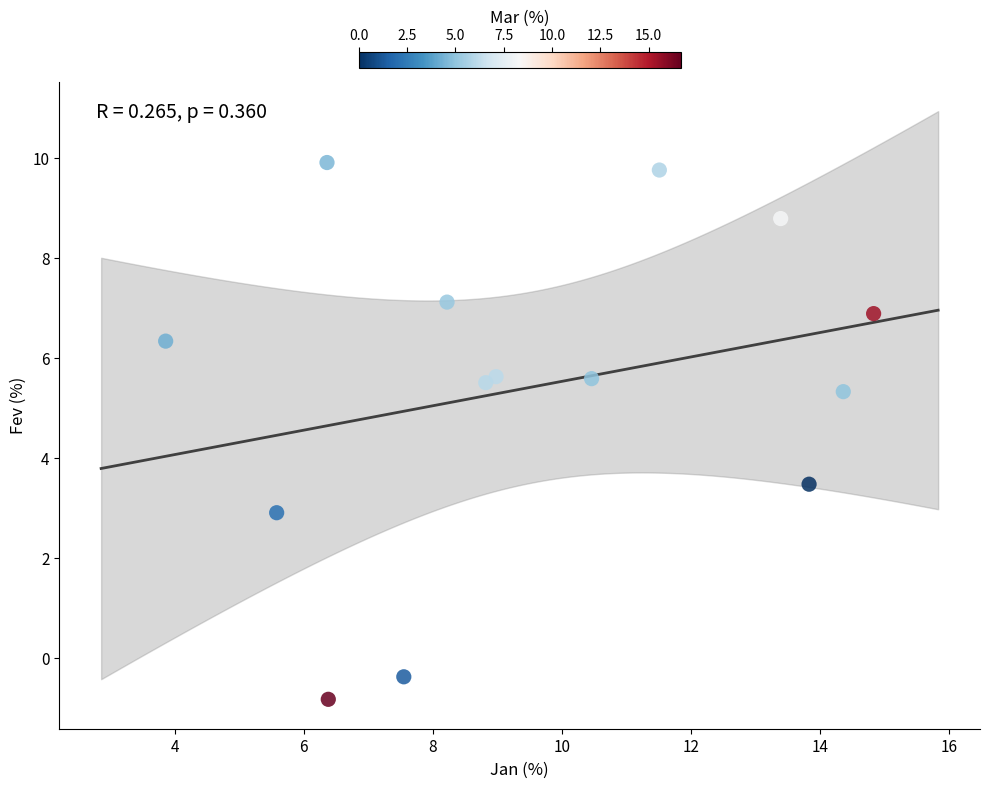

What Y value in the scatter plot is closest to 4?

3.5